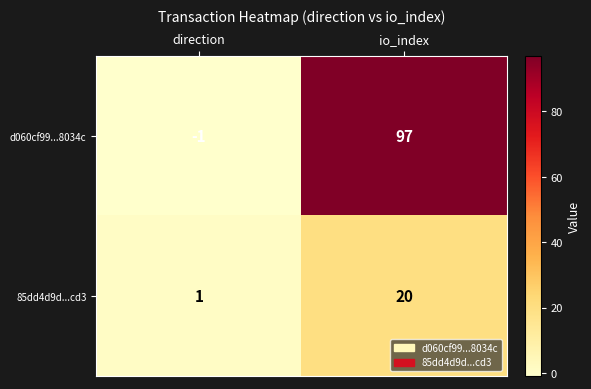

Which category has the highest value in the d060cf99...8034c series?

io_index